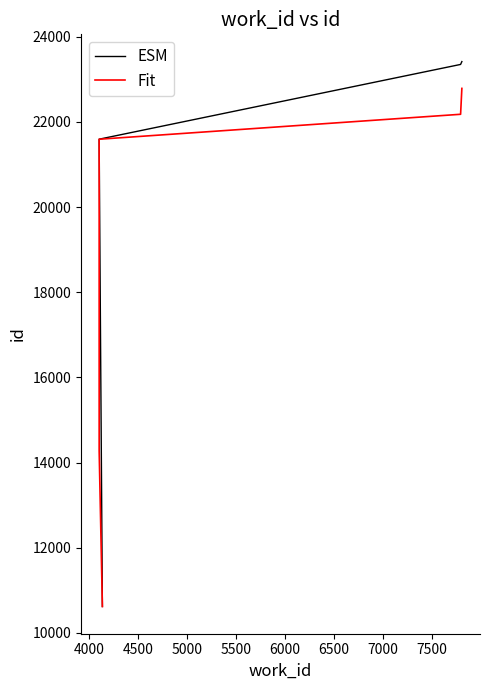

What is the average value of the Fit series?

17380.8